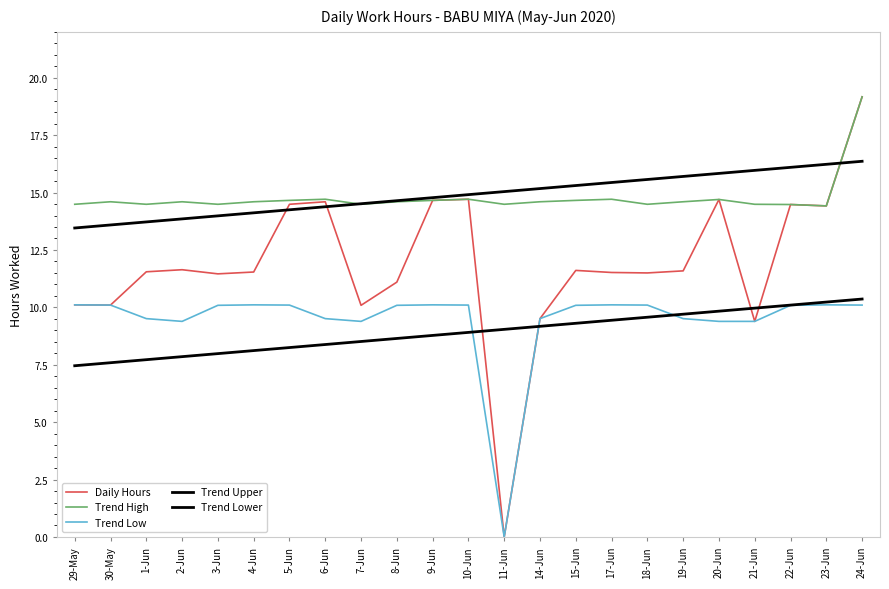

Is this an area chart (filled region under the line)?

No